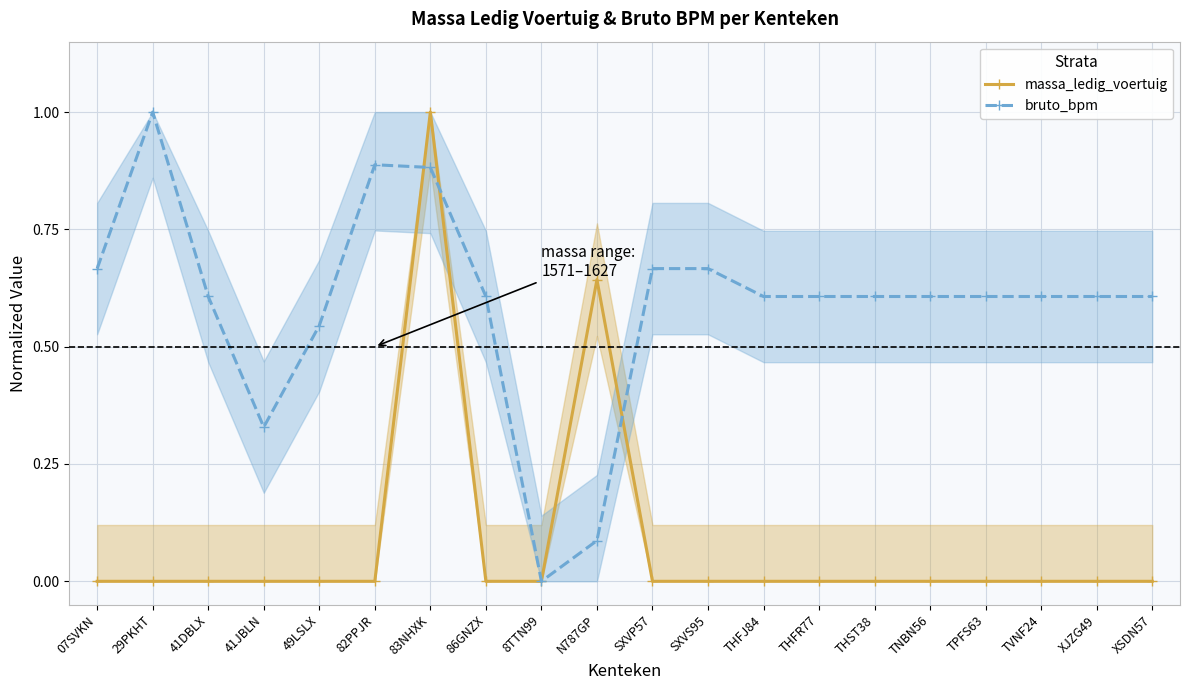

At which label is massa_ledig_voertuig closest to 0?

07SVKN